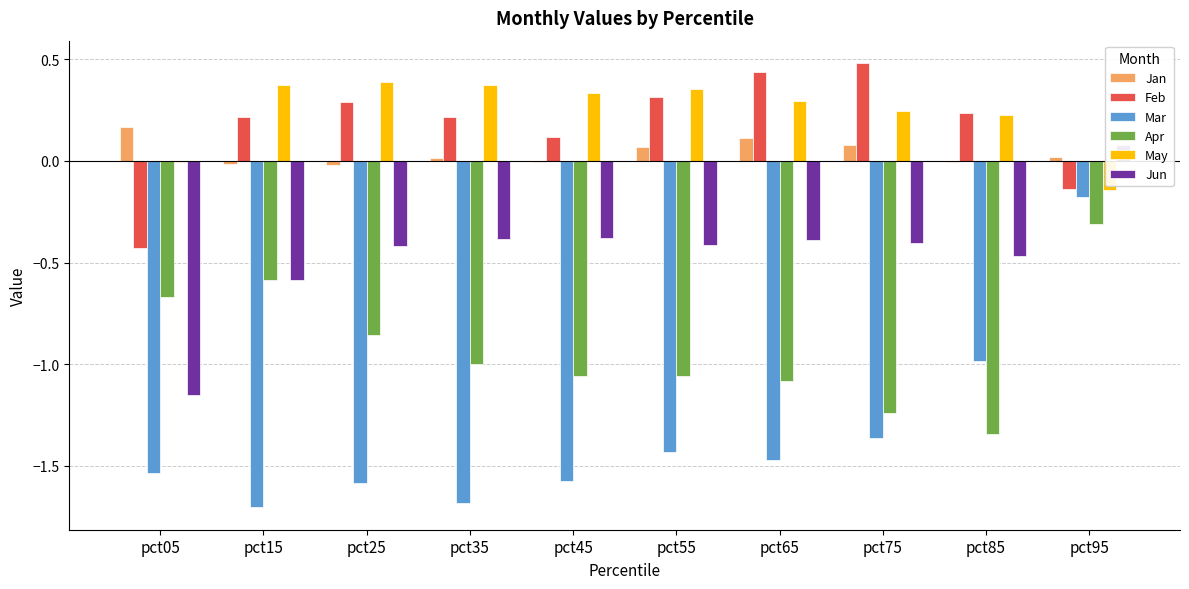

Rank the series at pct65 from lowest to highest value.

Mar, Apr, Jun, Jan, May, Feb